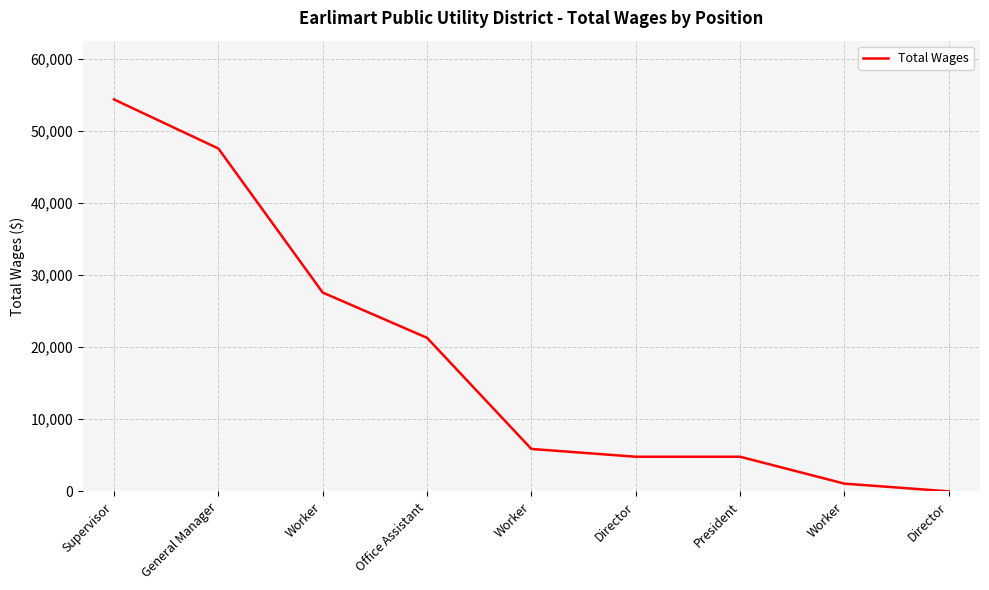

What is the difference between the maximum and second lowest values?

53264